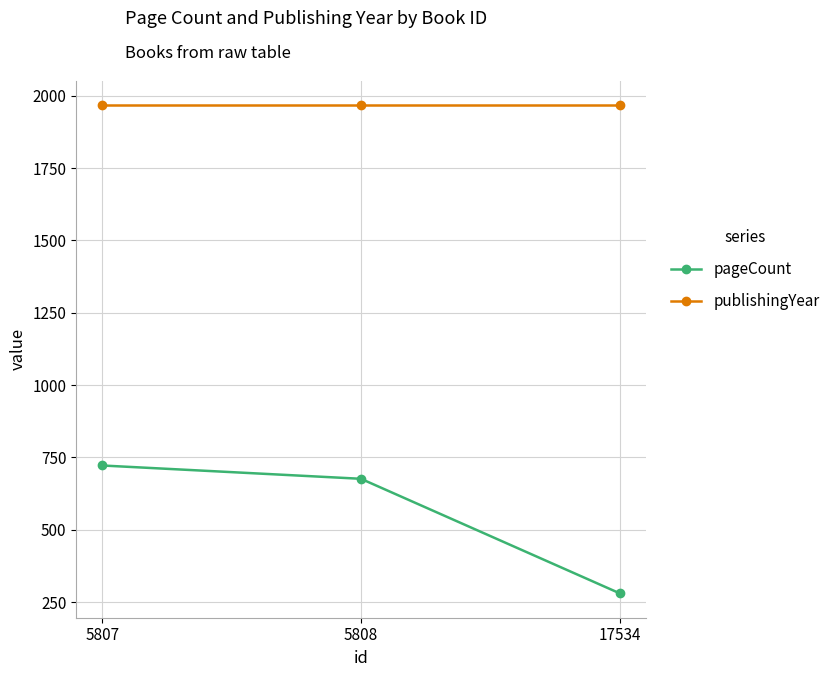

List the series in order of their peak value, lowest first.

pageCount, publishingYear